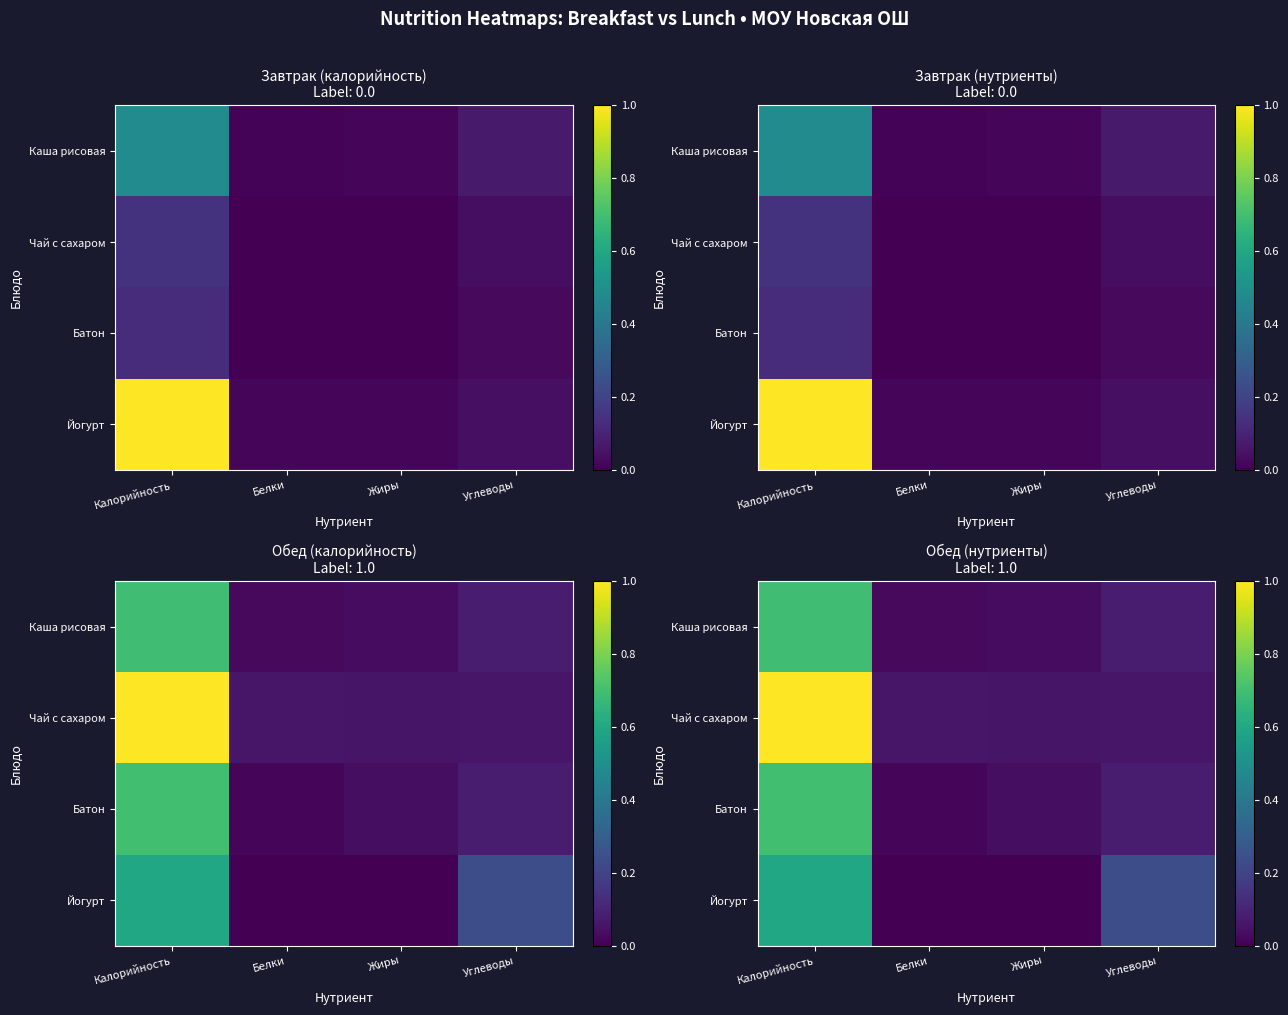

Between Белки and Углеводы, which series saw the biggest shift?

Йогурт